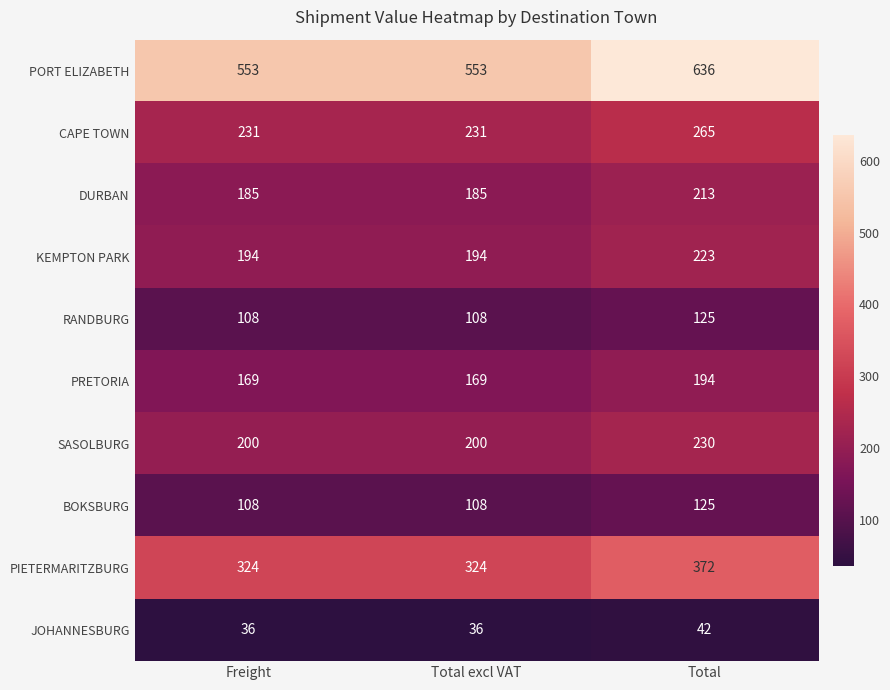

What is the average value of the DURBAN series?

194